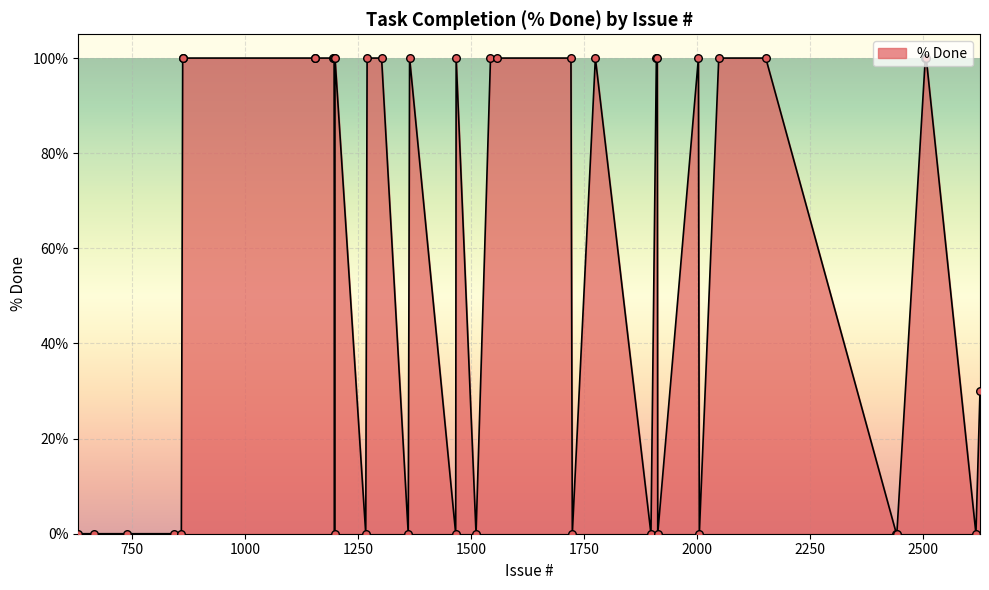

What is the difference between the maximum and minimum values?

100